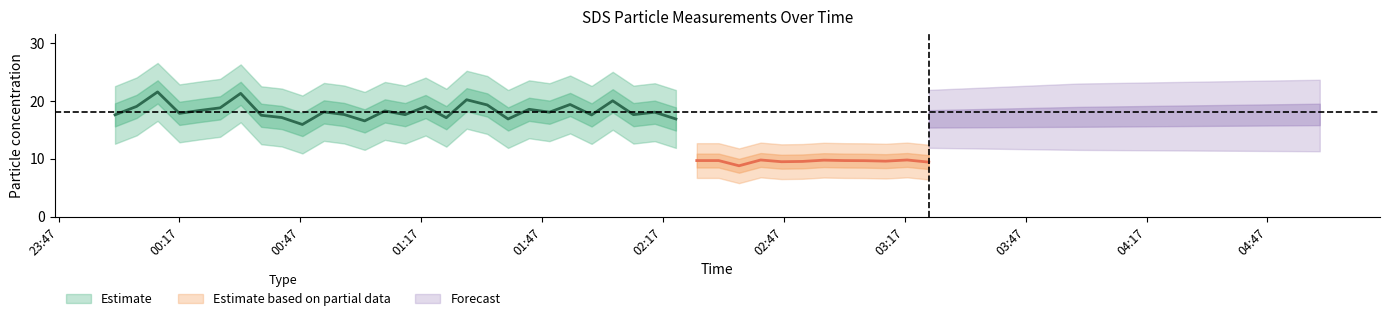

True or false: SDS_P1_lower and SDS_P1 cross at least once.

False